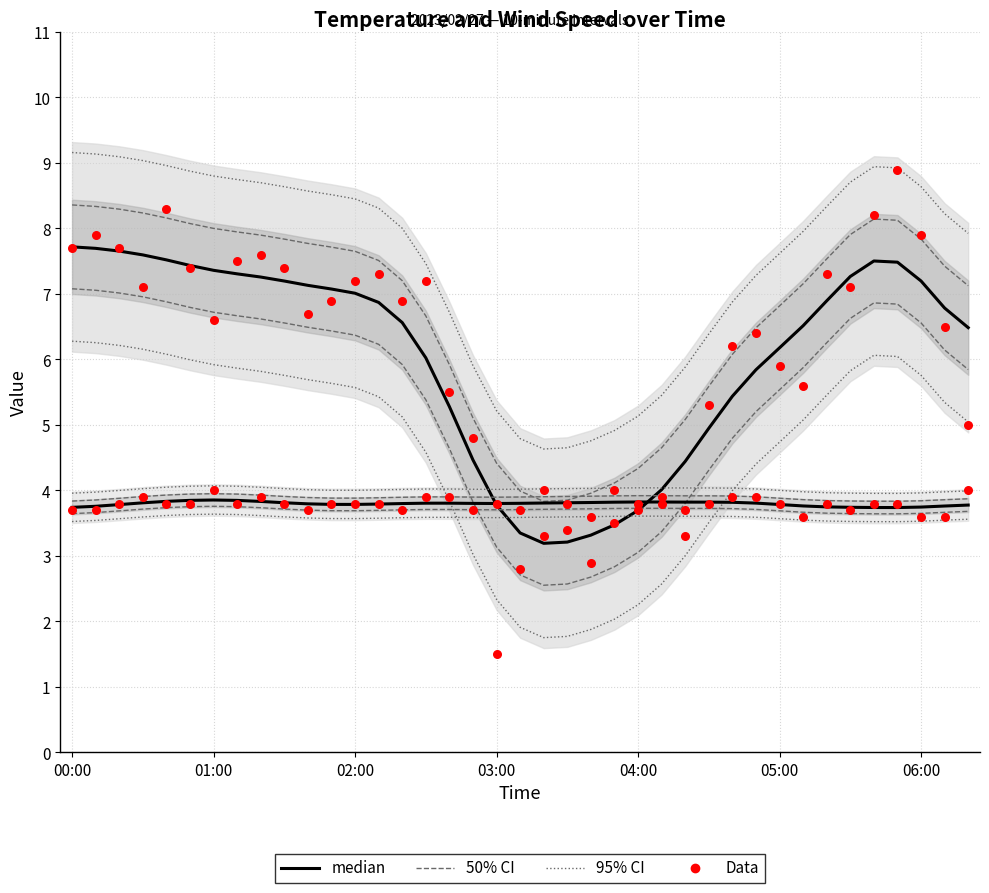

At which category is the sum across all series the highest?

35